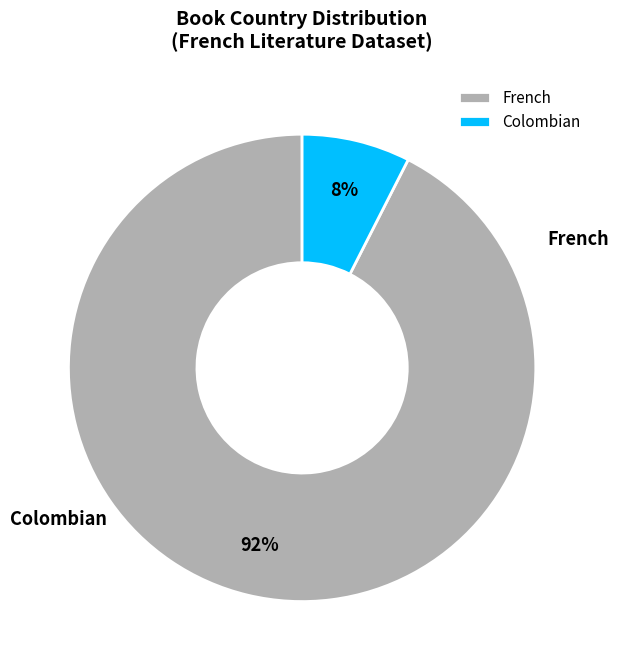

Which slice is the smallest?

Colombian